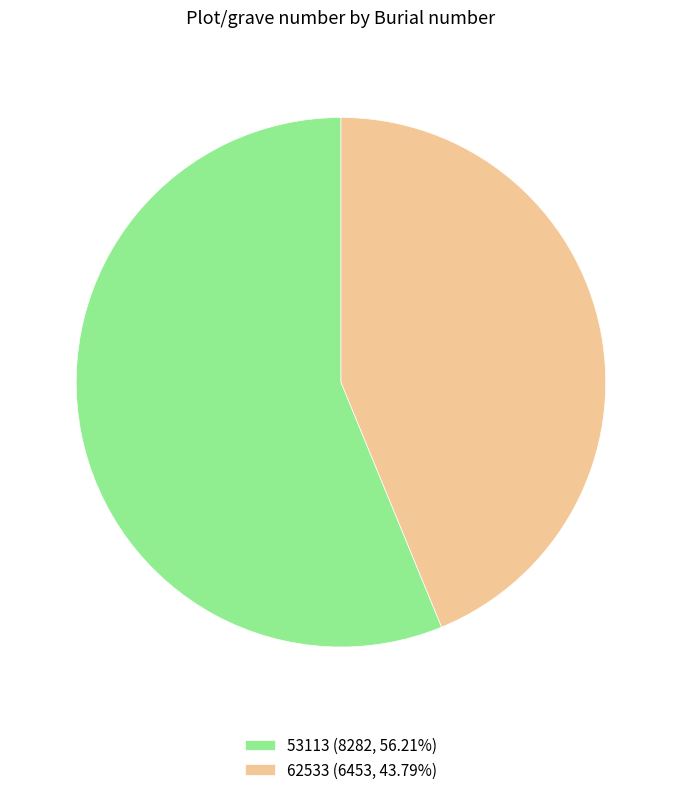

What is the ratio of the value at 62533 to the value at 53113?

0.8